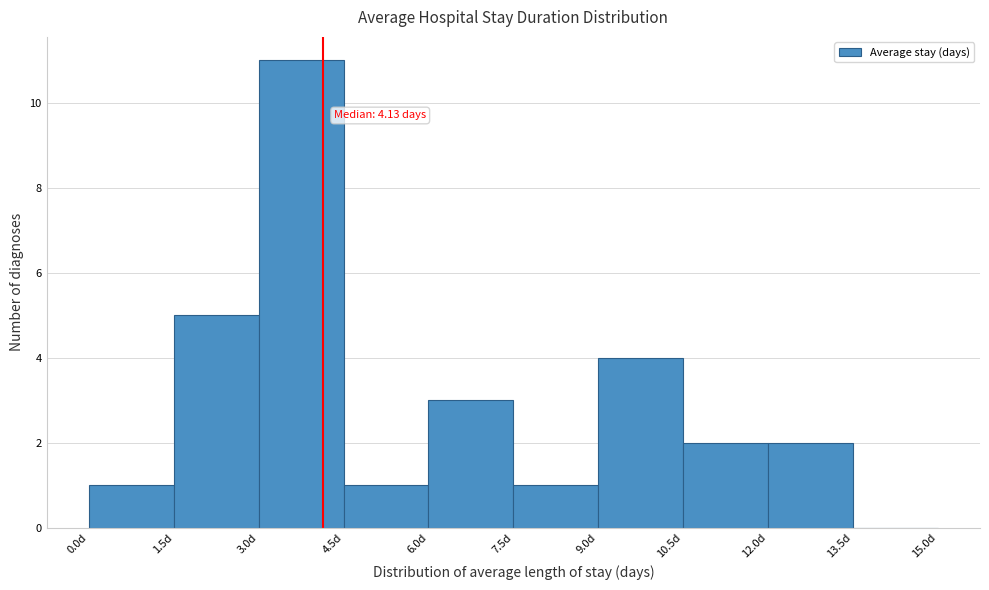

Which range on the x-axis has the tallest bar?

3.0 to 4.5